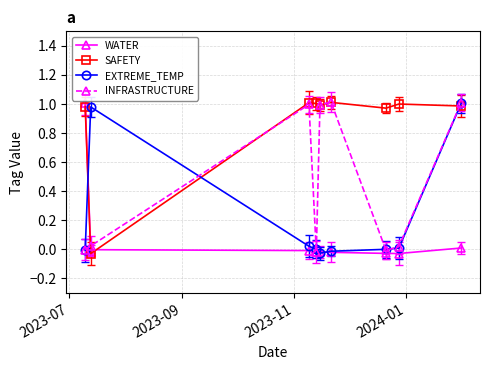

At which category does WATER reach its first local peak?

4